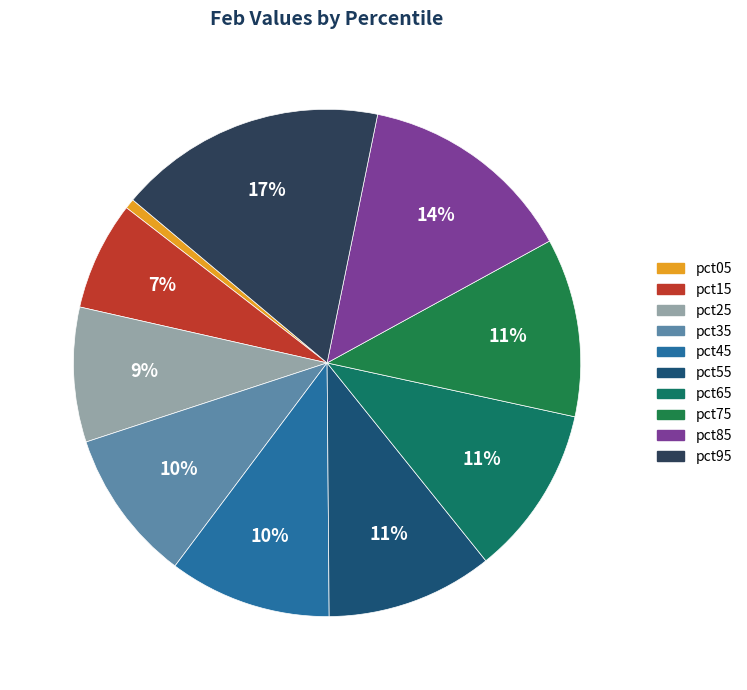

Combined, do pct15 and pct75 account for over 50%?

No